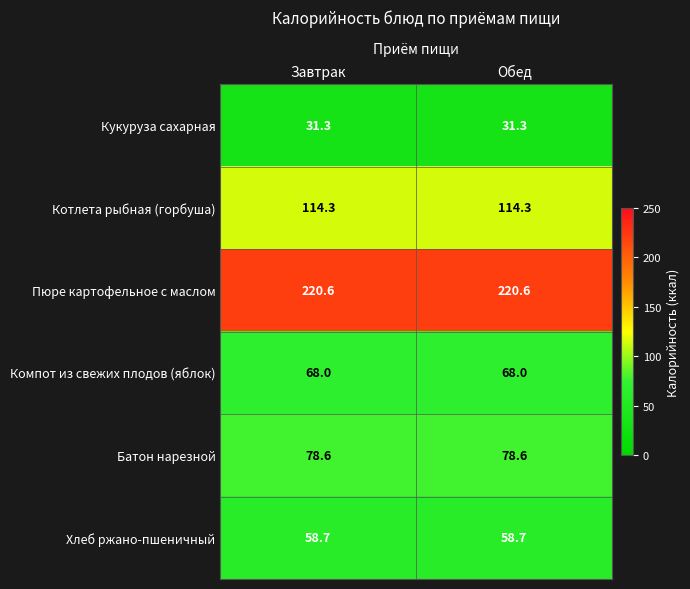

The value of Компот из свежих плодов (яблок) at Обед is 68.0. True or false?

True